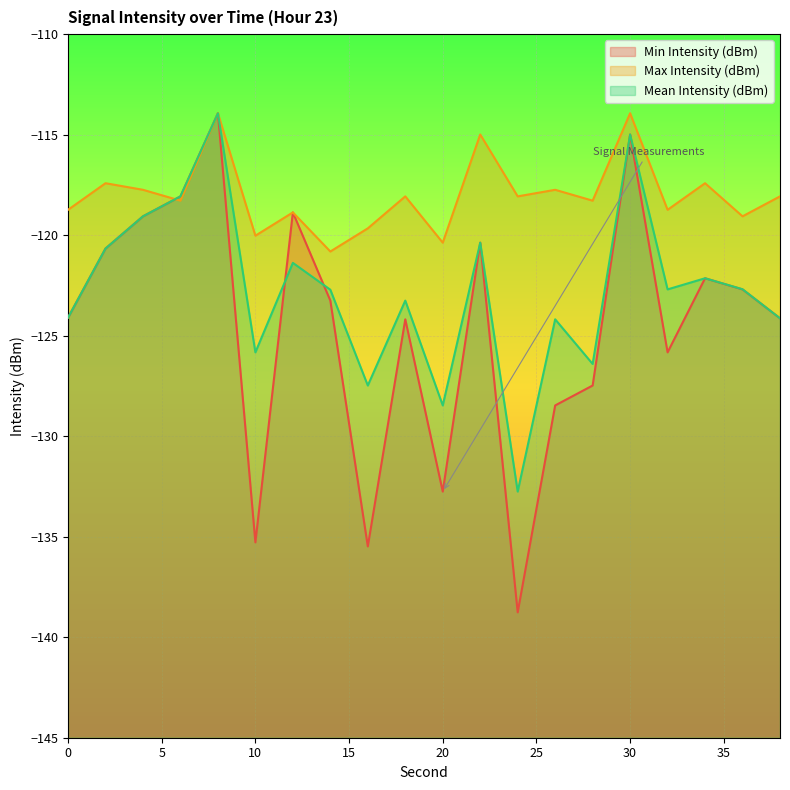

Rank the series at 12 from highest to lowest value.

Min Intensity (dBm), Max Intensity (dBm), Mean Intensity (dBm)